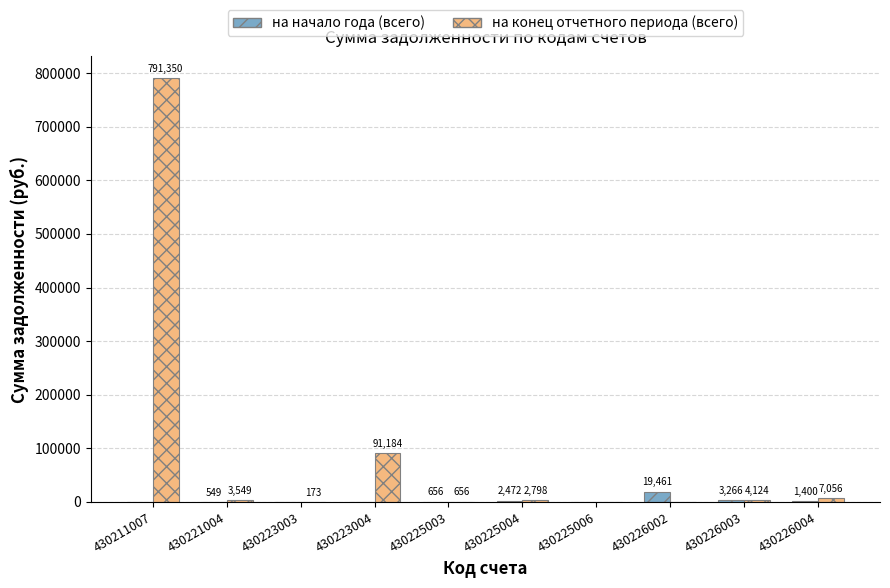

Which series changed the most between 430225003 and 430226004?

на конец отчетного периода (всего)